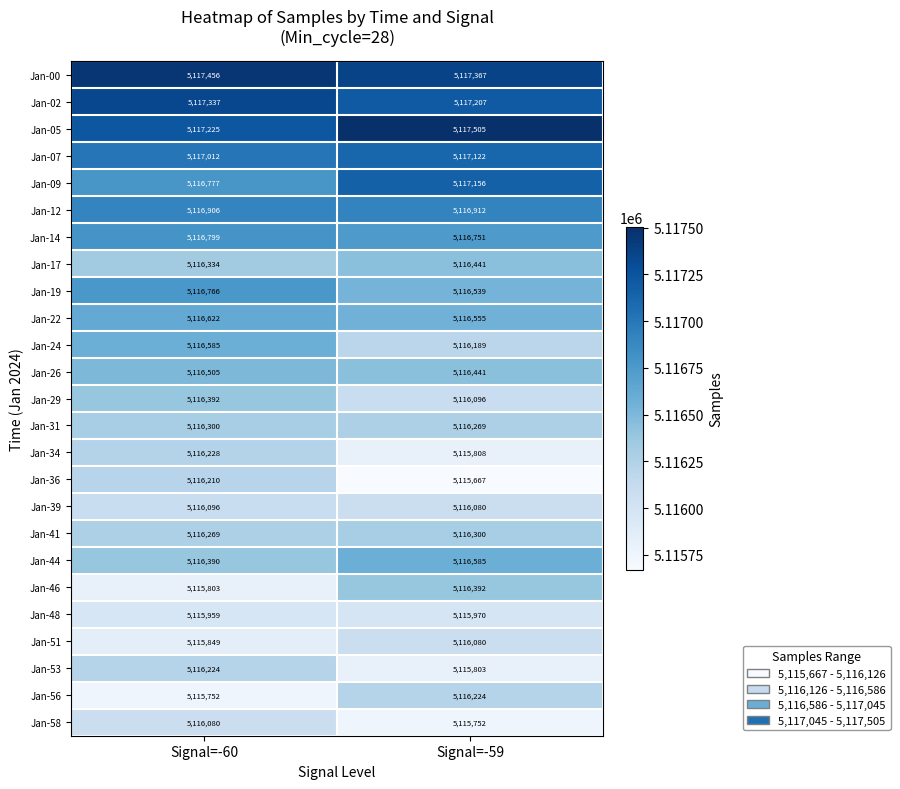

What is the sum of the Jan-12 values at Signal=-60 and Signal=-59?

10233818